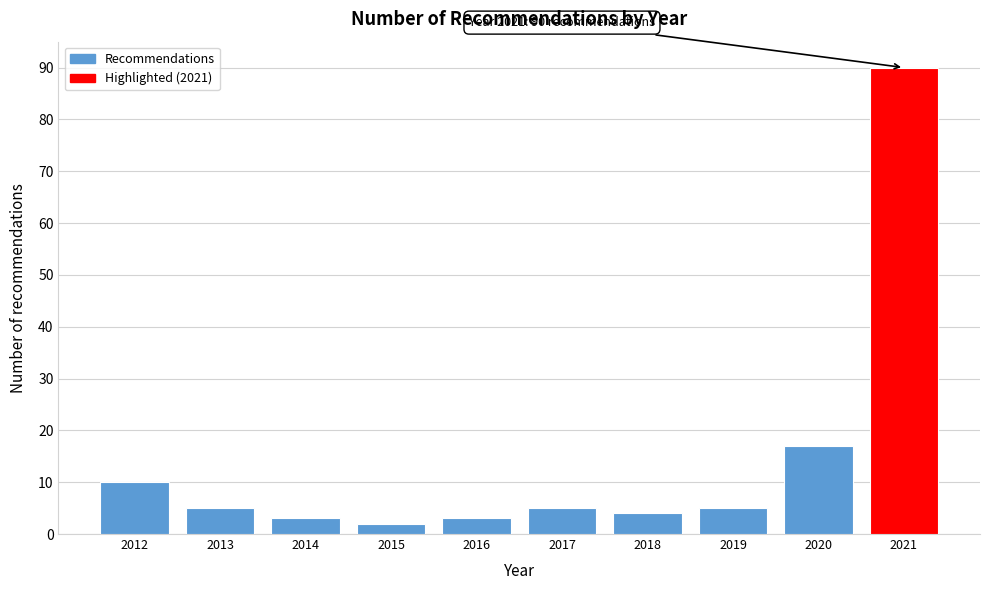

Reading left to right, what are all the values shown in this chart?

2012=10	2013=5	2014=3	2015=2	2016=3	2017=5	2018=4	2019=5	2020=17	2021=90